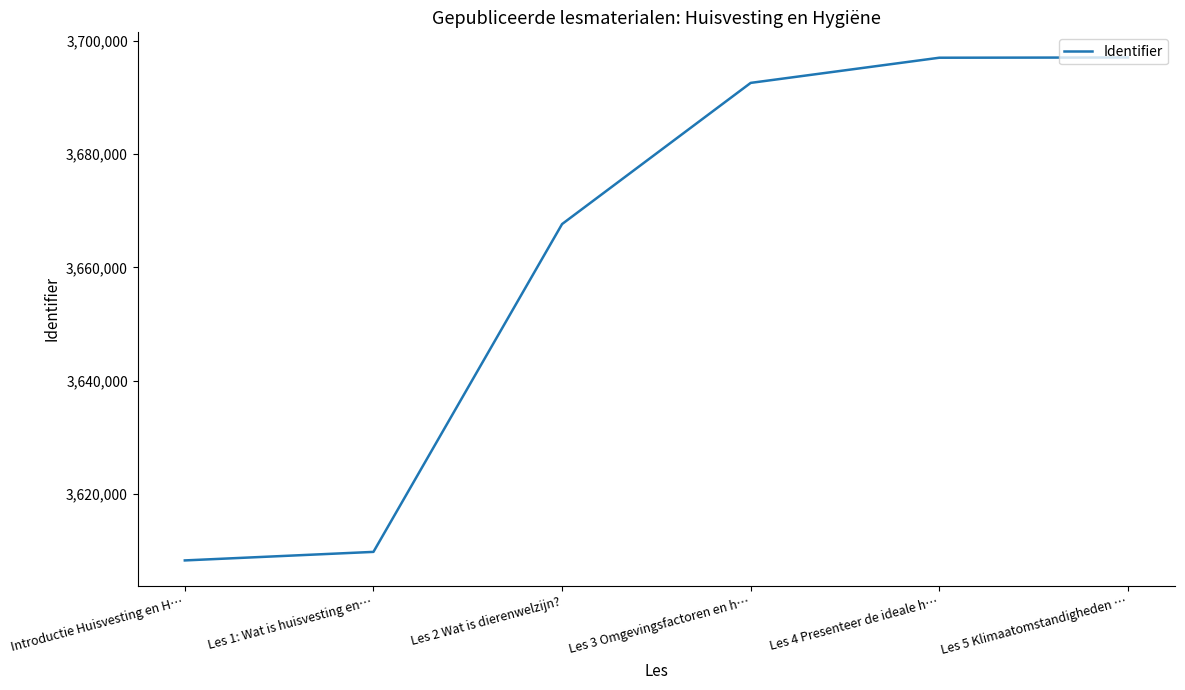

The value at Les 2 Wat is dierenwelzijn? is 6247876. True or false?

False